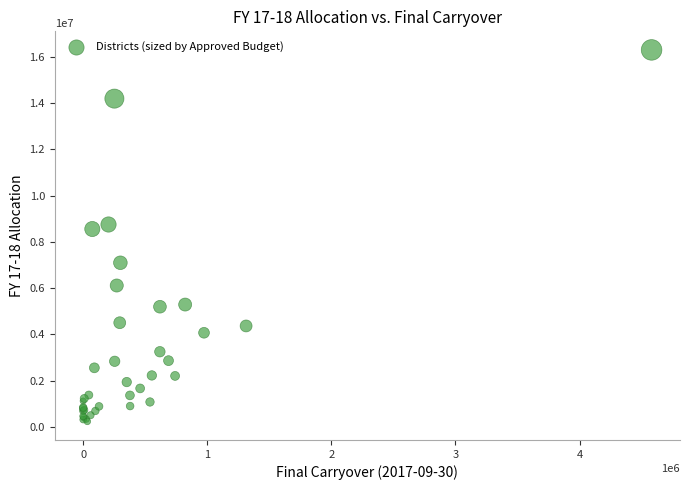

What Y value in the scatter plot is closest to 8269737?

8556833